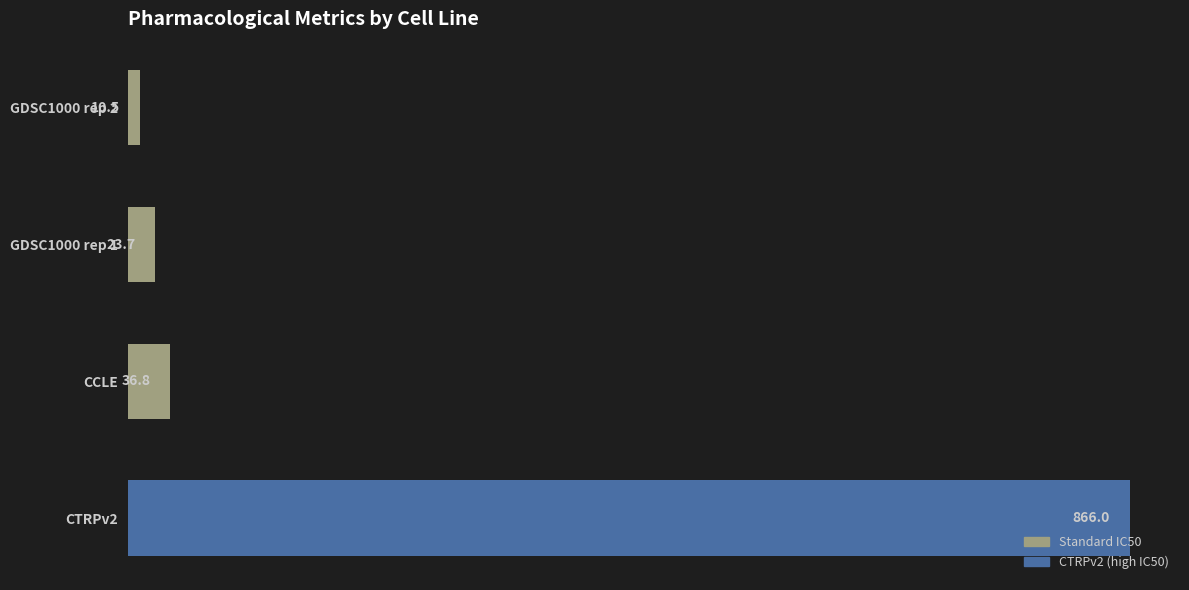

Reading top to bottom, what are all the values shown in this chart?

GDSC1000 rep 2=10.5	GDSC1000 rep 1=23.7	CCLE=36.8	CTRPv2=866.0